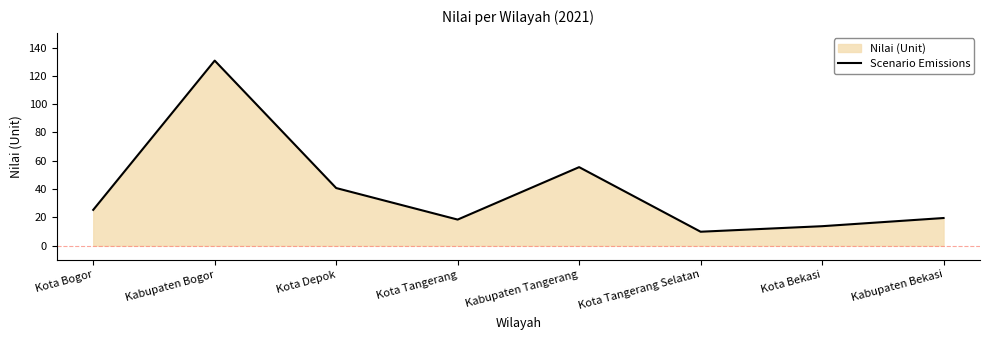

What is the difference between the second highest and second lowest values?

41.8